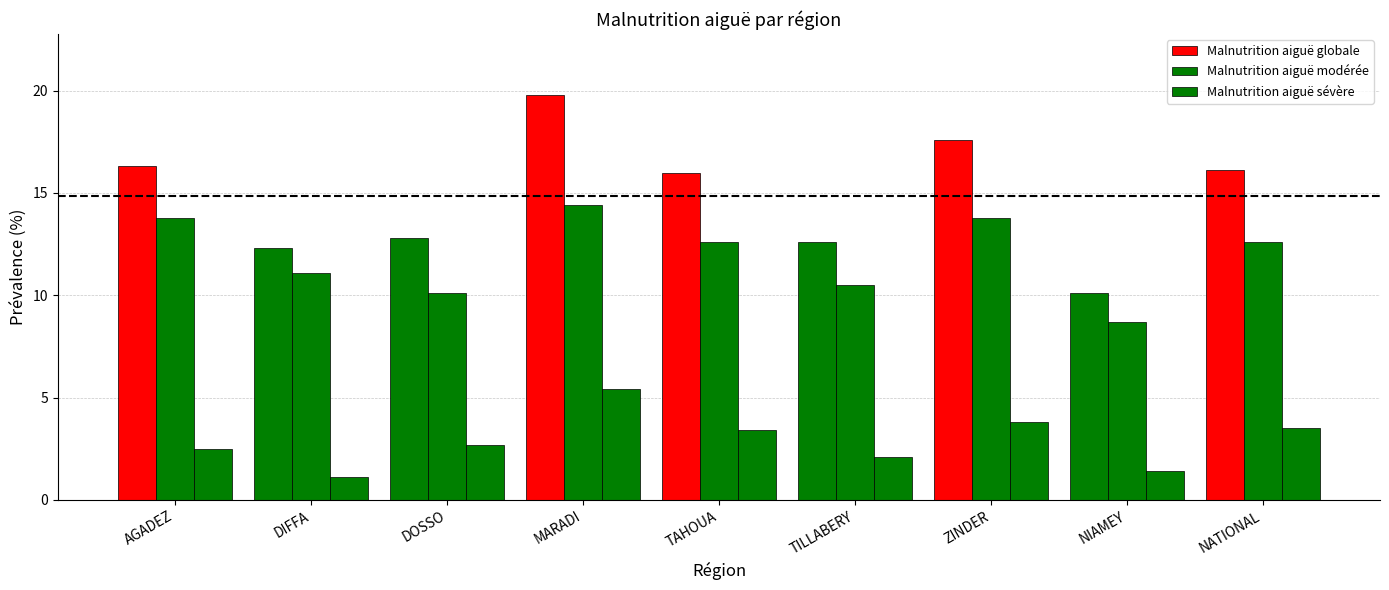

List the series in order of their peak value, lowest first.

Malnutrition aiguë sévère, Malnutrition aiguë modérée, Malnutrition aiguë globale